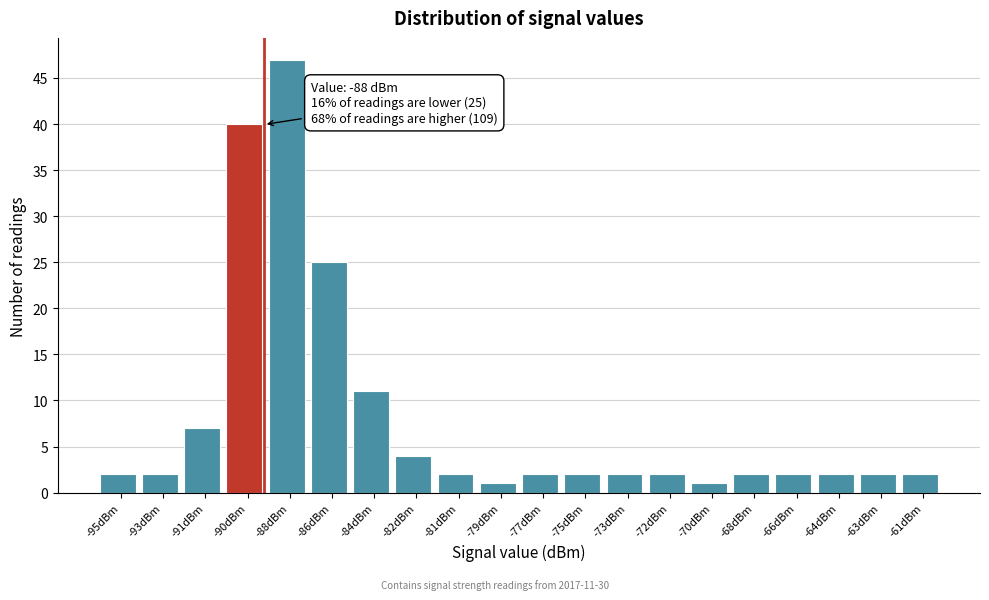

Reading left to right, list all the values displayed in this chart.

2	2	7	40	47	25	11	4	2	1	2	2	2	2	1	2	2	2	2	2